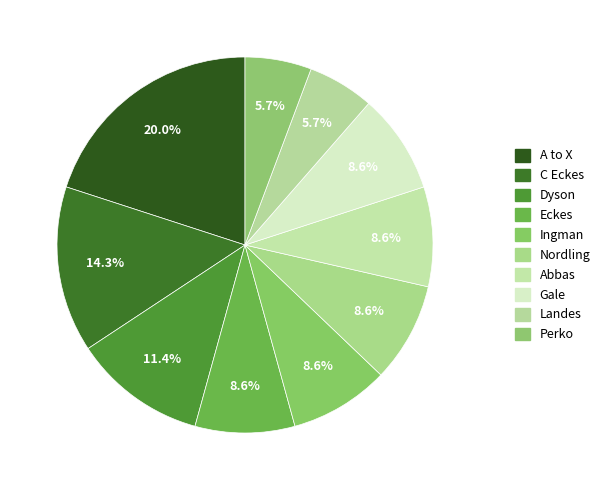

Count the number of slices in the pie.

10